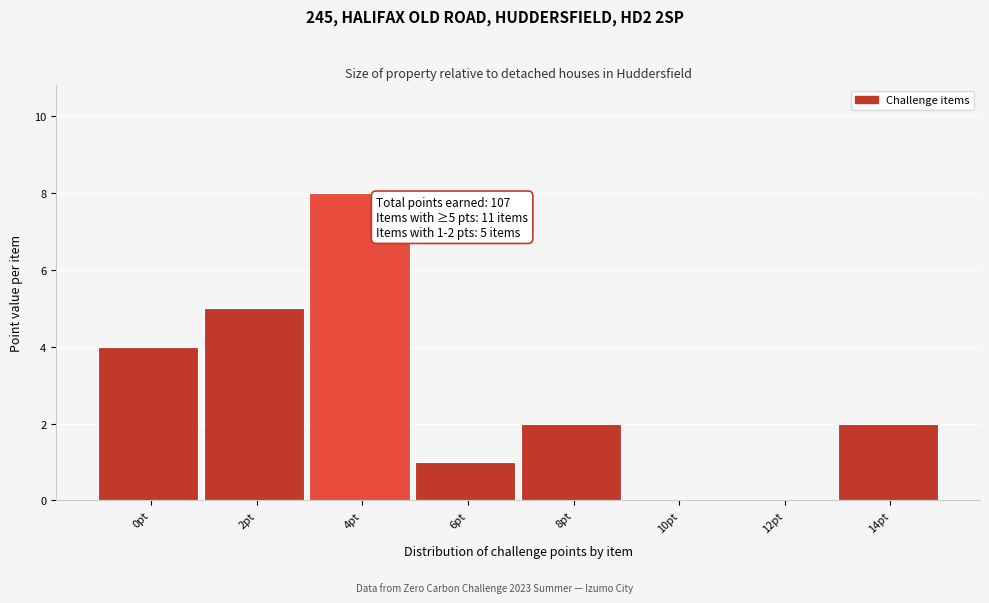

Reading left to right, list all the values displayed in this chart.

0pt=4	2pt=5	4pt=8	6pt=1	8pt=2	10pt=0	12pt=0	14pt=2